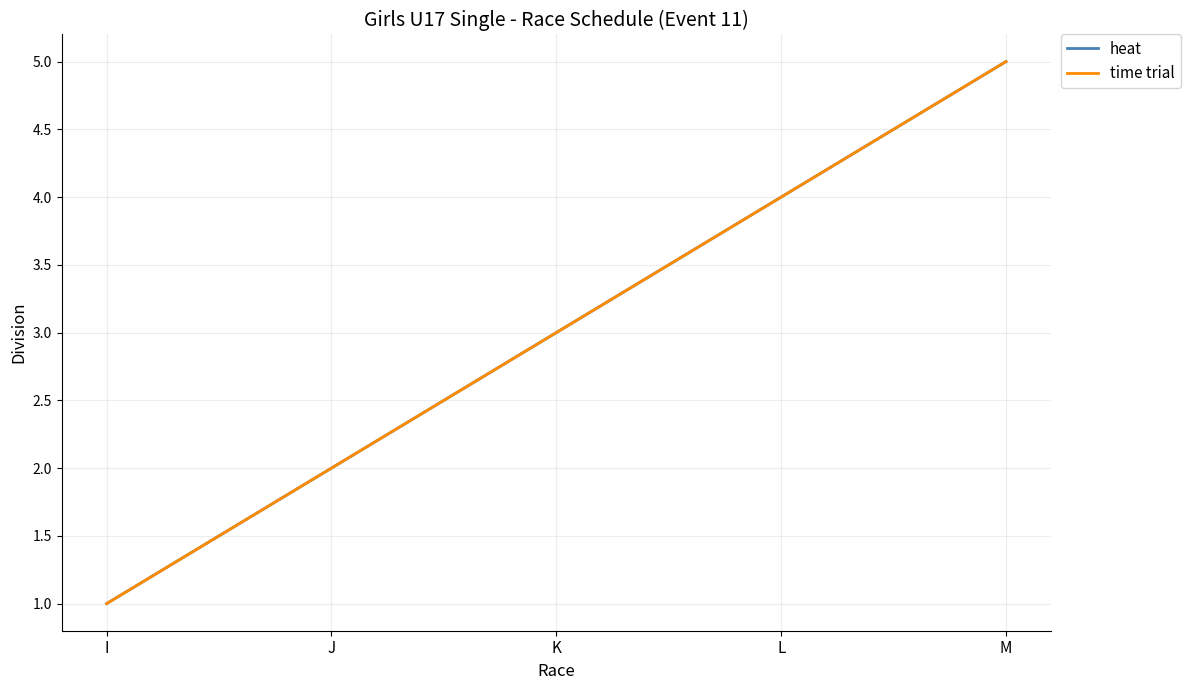

What is the total value across all series at M?

10